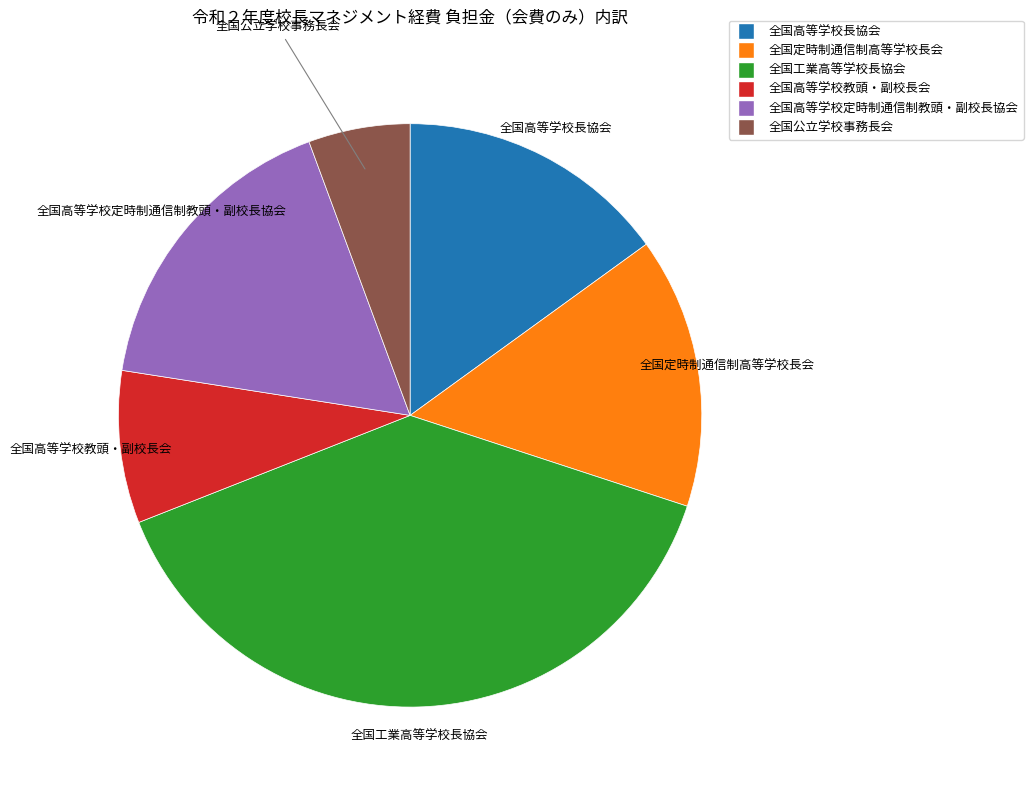

True or false: 全国高等学校長協会 accounts for 3% of the total.

False